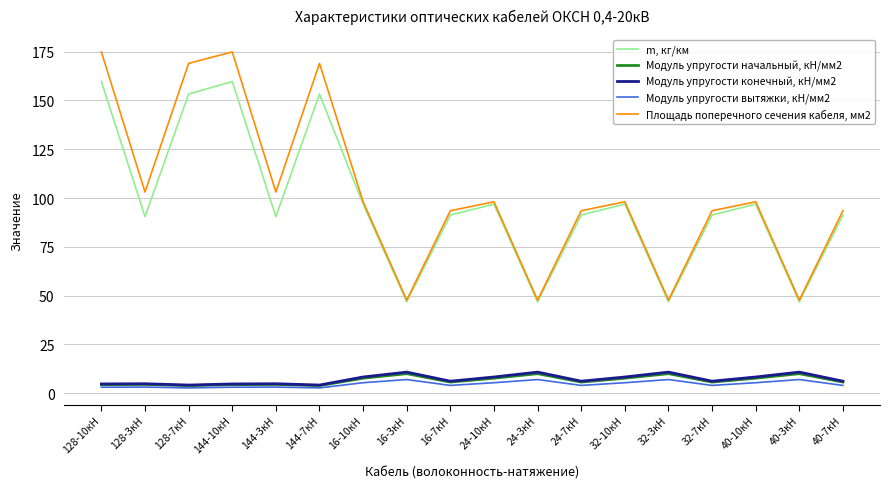

Which series has the largest range (max minus min)?

Площадь поперечного сечения кабеля, мм2